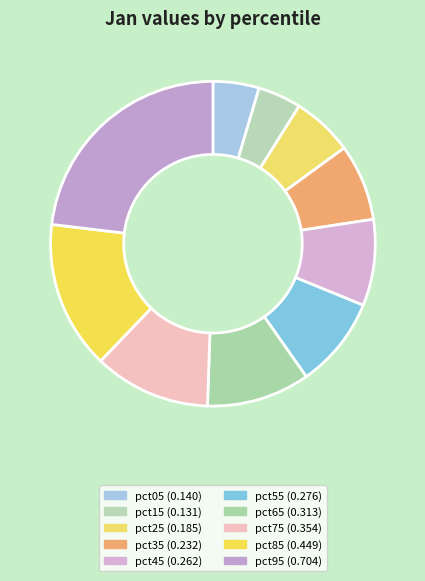

To the nearest percent, what portion does pct65 represent?

10%